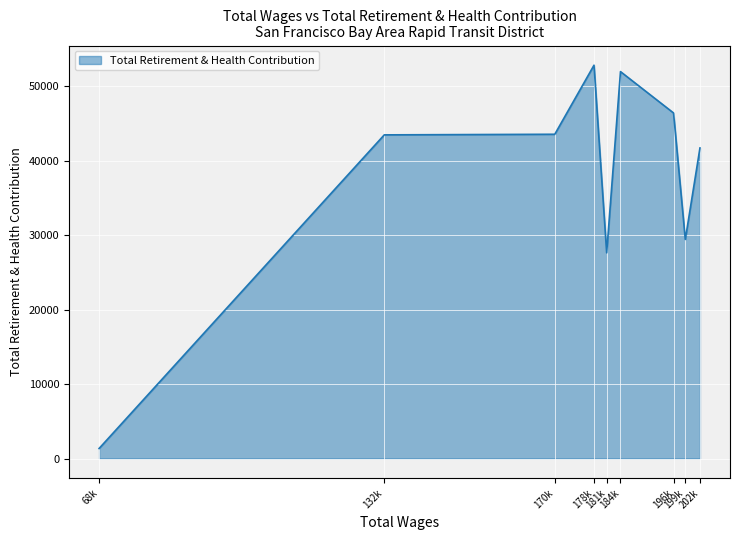

What value does the data have at 181k, to the nearest 100?

27600